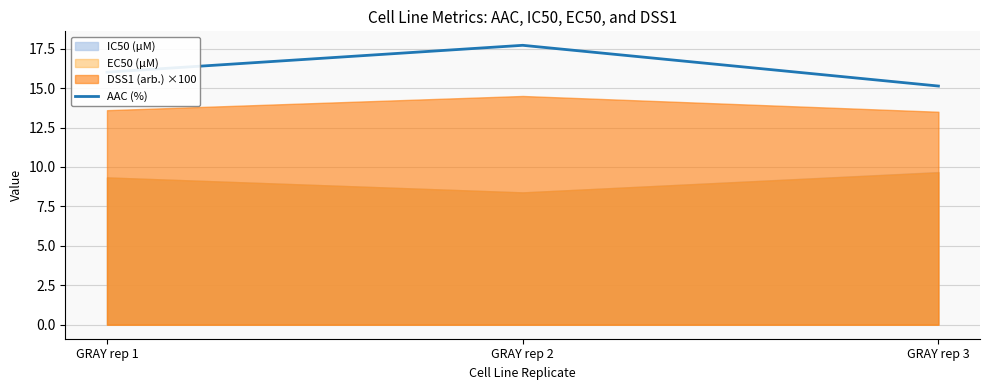

Where does the data first go above 16?

GRAY rep 1